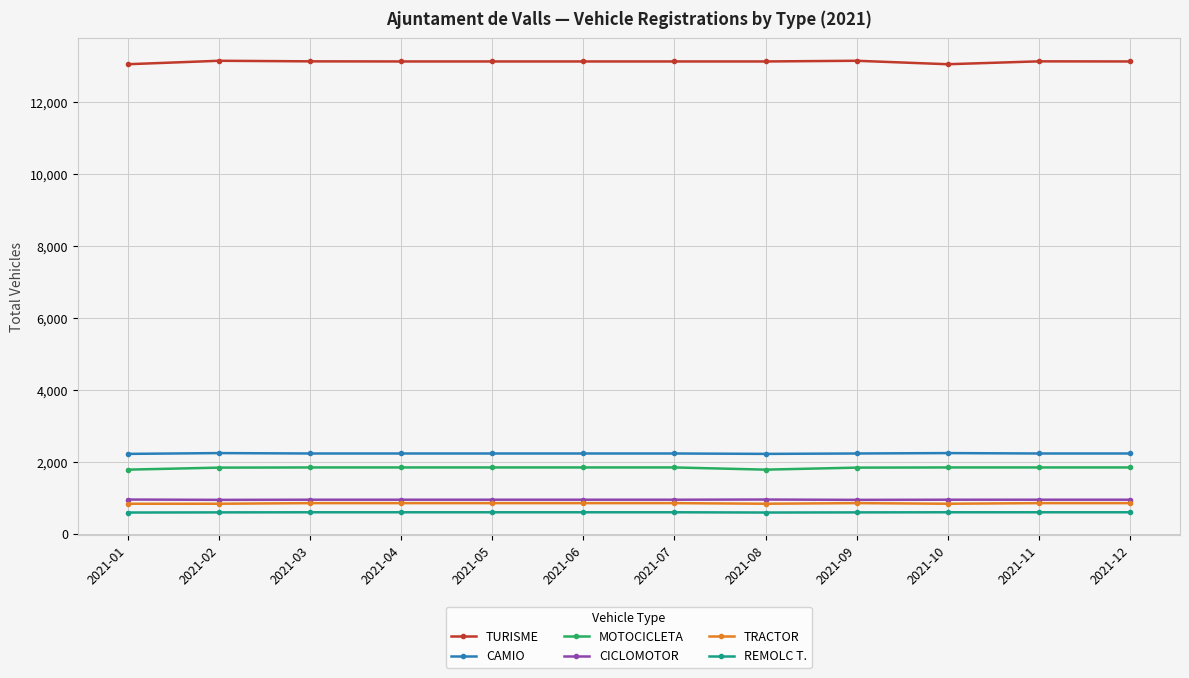

The value of CICLOMOTOR at 2021-01 is 431. True or false?

False